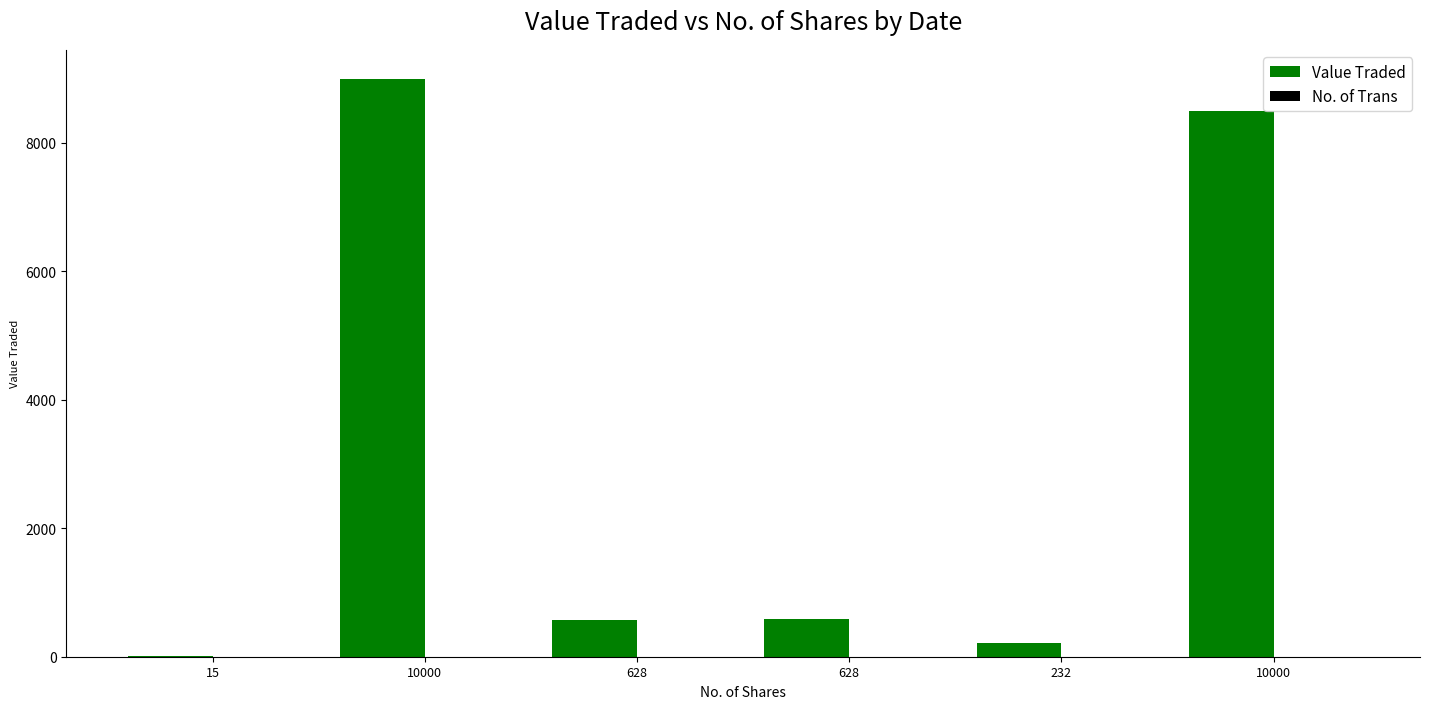

Are the bars horizontal?

No